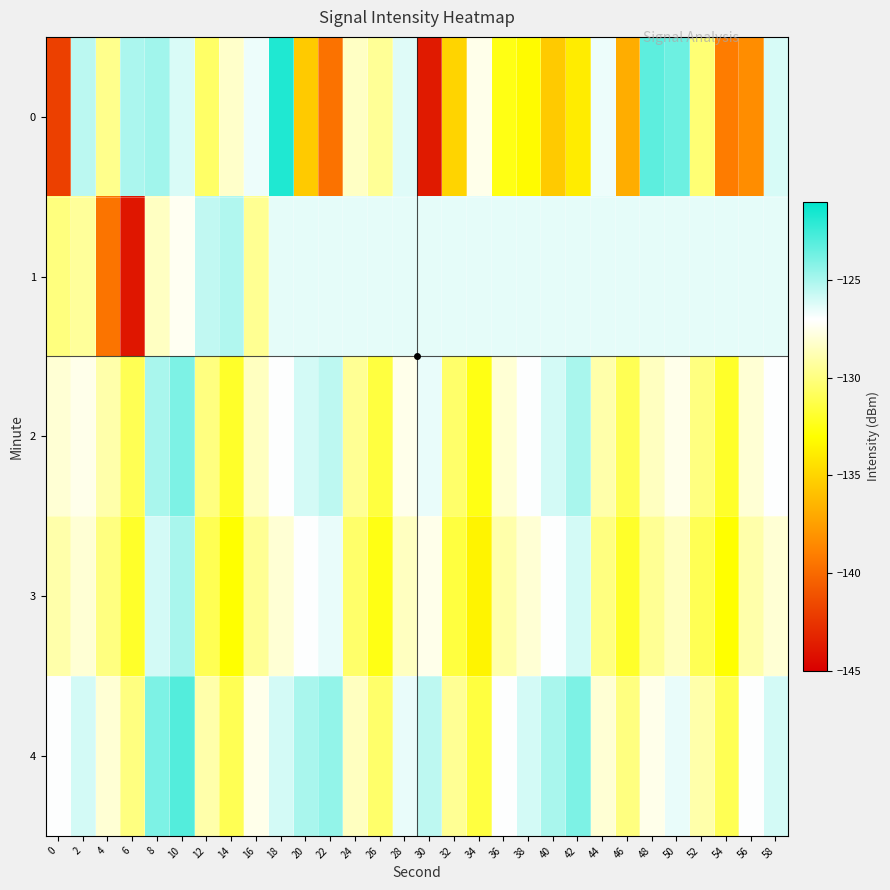

Which series has the largest total across all categories?

4